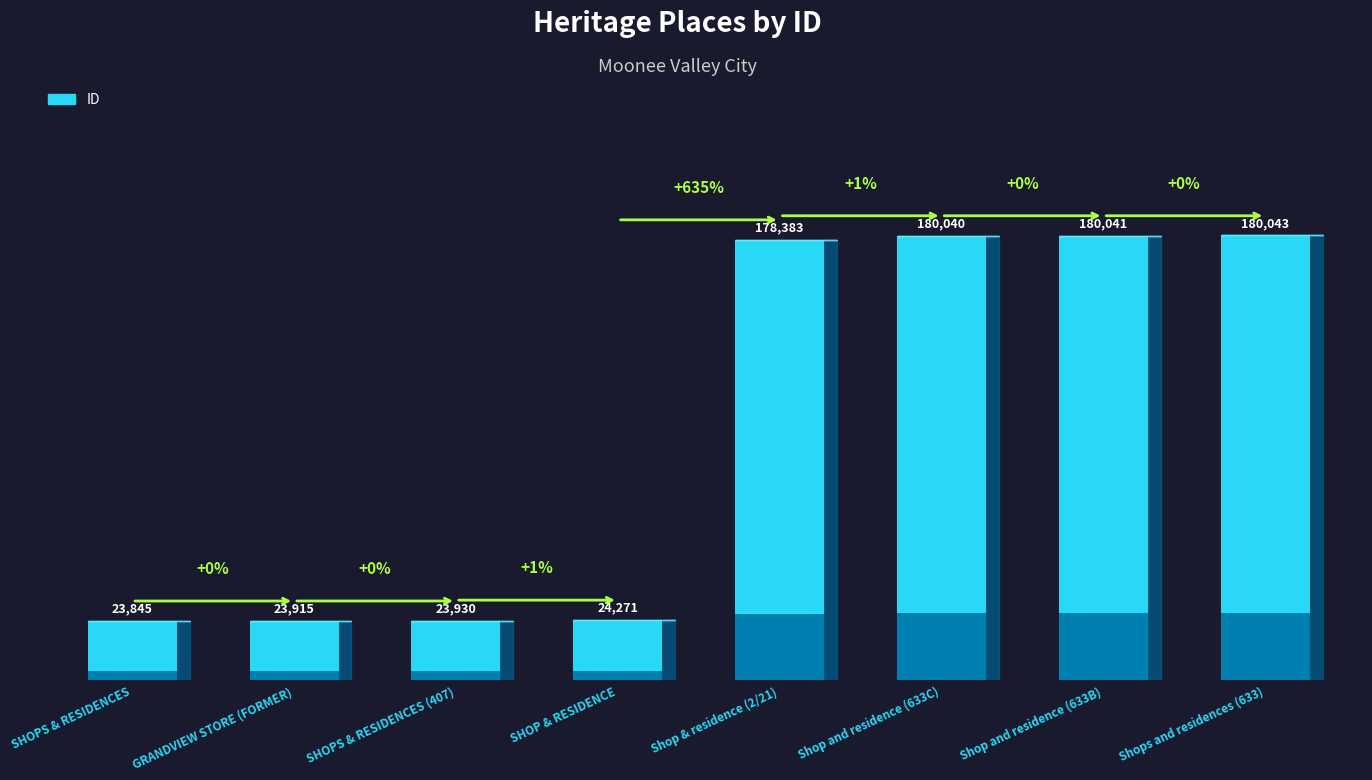

The value at GRANDVIEW STORE (FORMER) is 11589. True or false?

False